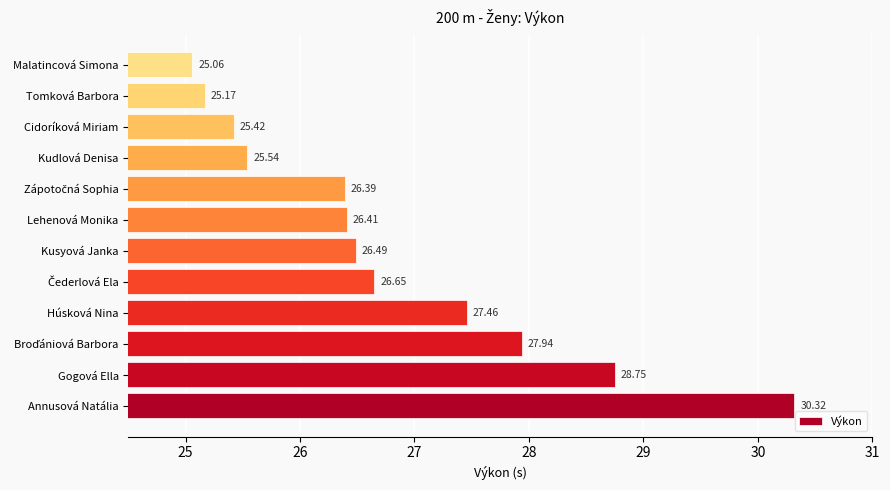

At which category does the chart reach its minimum across all series?

Malatincová Simona